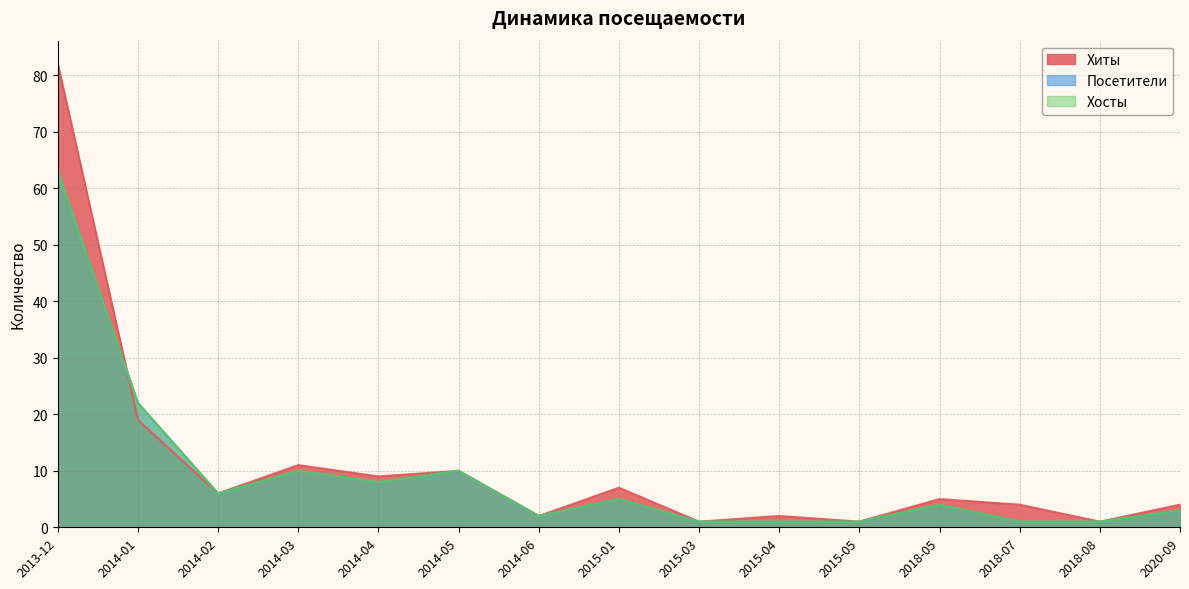

How many data points in Хосты are less than 4?

7